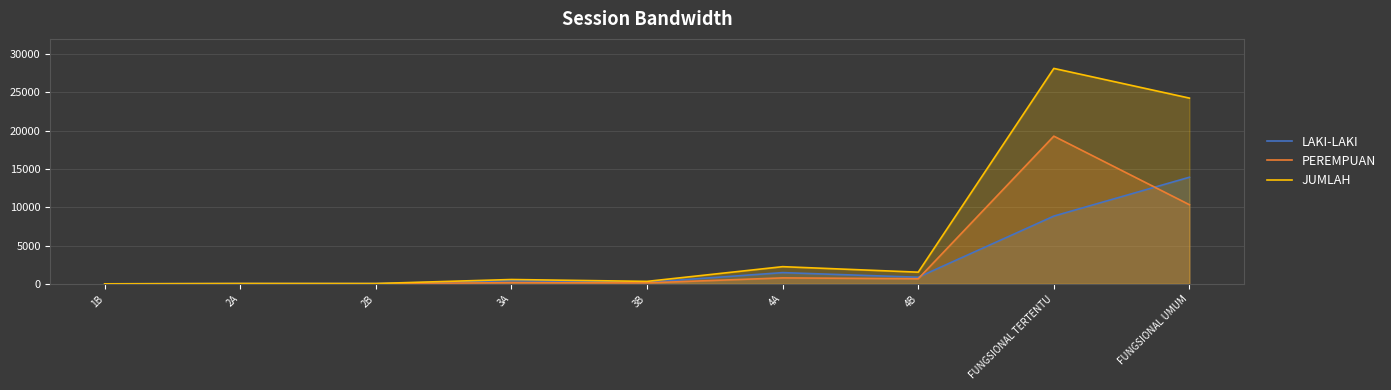

What is the value of the JUMLAH point at the 8th from the left?

28144